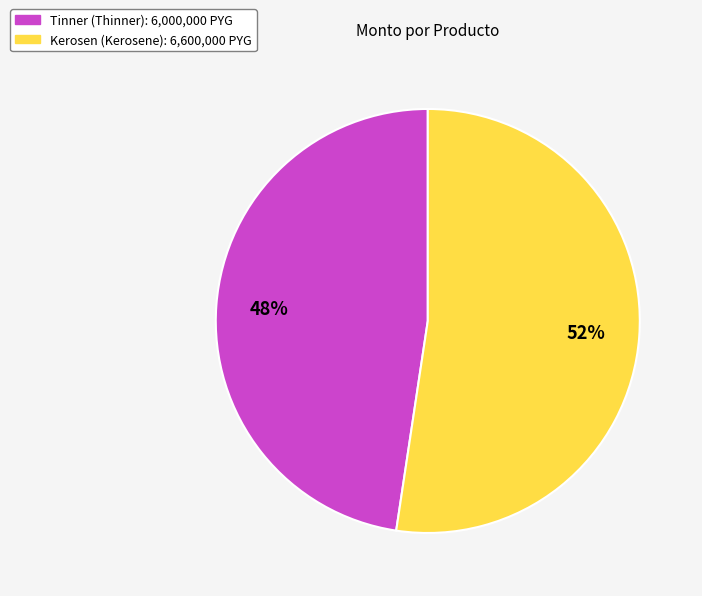

To the nearest percent, what percentage of the pie is Kerosen (Kerosene)?

52%